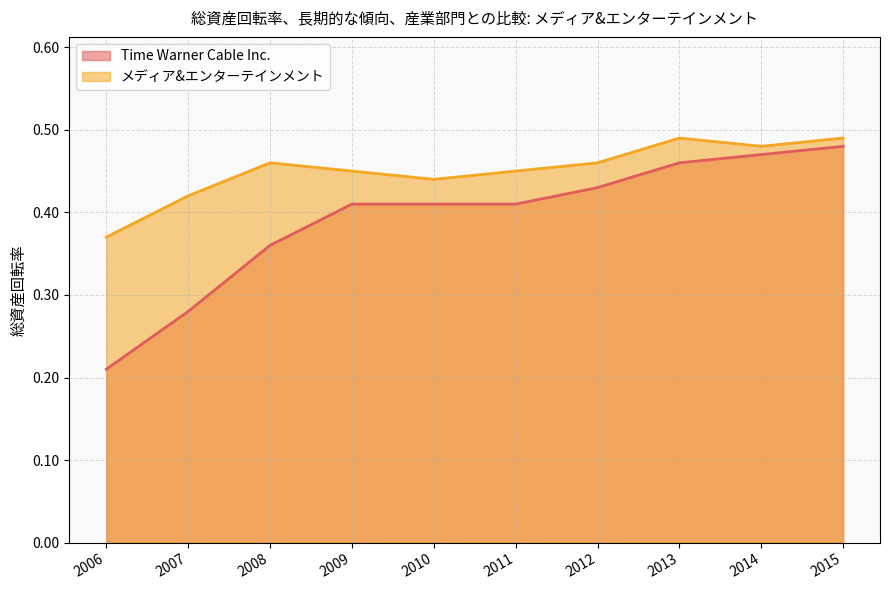

True or false: メディア&エンターテインメント has more than 1 interior local peaks.

True